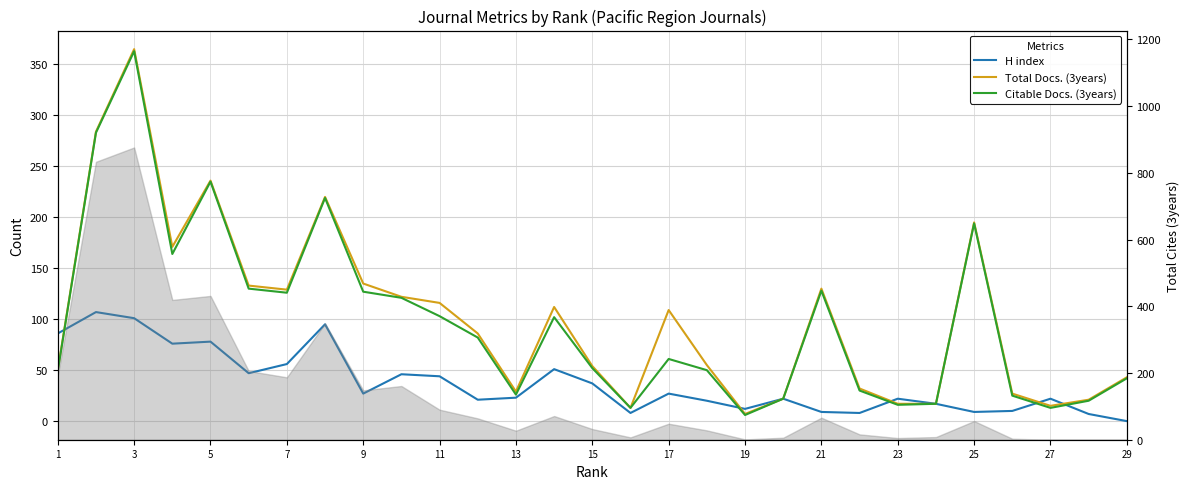

What is the difference between the second highest and minimum values in the Citable Docs. (3years) series?

277